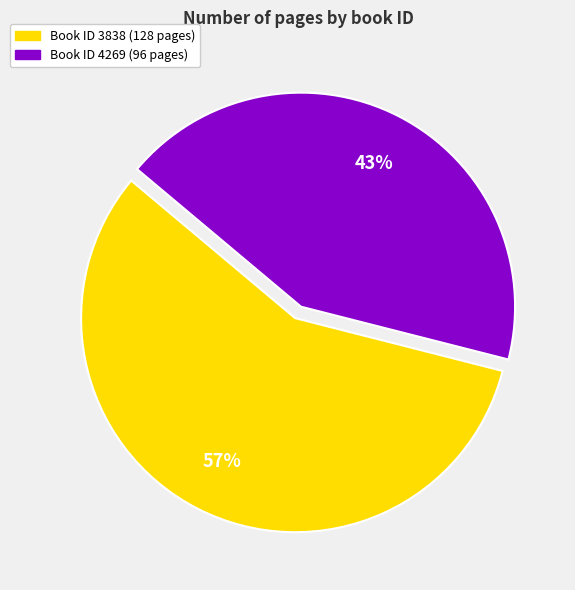

How many slices are in this pie chart?

2